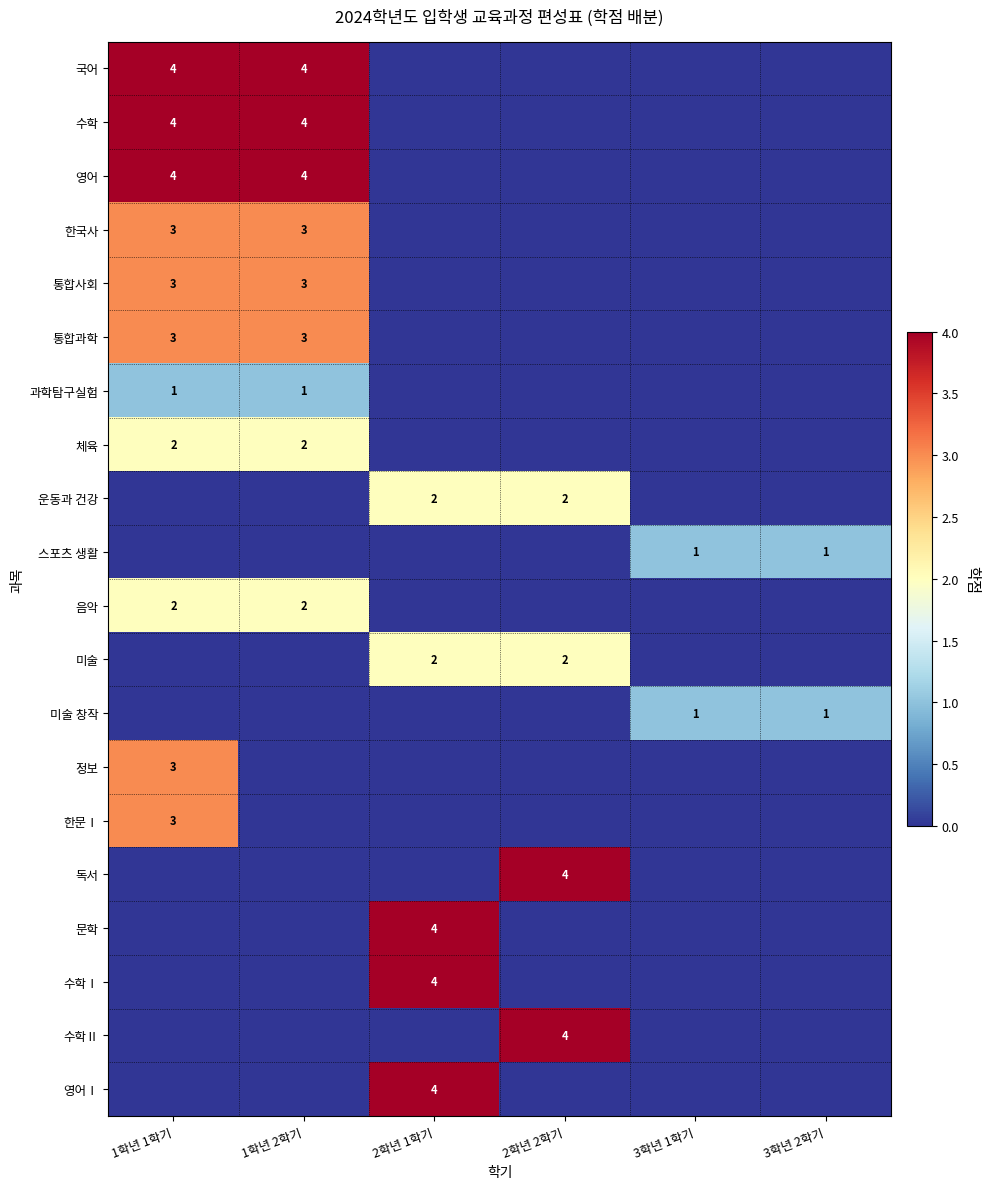

The 한국사 series shows 4 at 1학년 2학기. True or false?

False